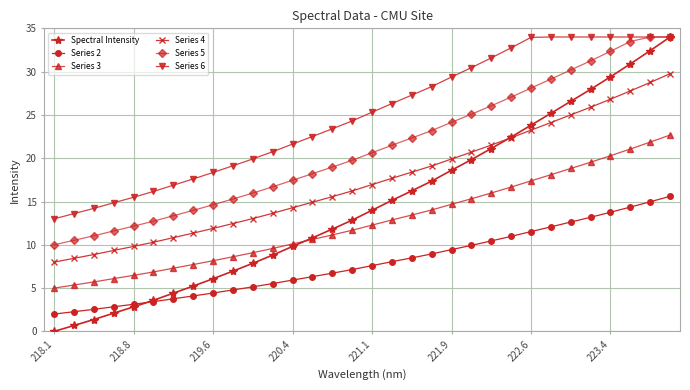

Reading left to right, extract all data points from this chart.

Spectral Intensity: 0.0	0.7	1.4	2.1	2.8	3.6	4.4	5.2	6.1	7.0	7.9	8.8	9.8	10.8	11.8	12.8	14.0	15.1	16.2	17.4	18.6	19.8	21.1	22.4	23.8	25.2	26.6	28.0	29.4	30.9	32.4	34.0
Series 2: 2.0	2.3	2.5	2.8	3.1	3.4	3.8	4.1	4.4	4.8	5.1	5.5	5.9	6.3	6.7	7.1	7.6	8.1	8.5	8.9	9.4	9.9	10.4	11.0	11.5	12.1	12.6	13.2	13.8	14.4	15.0	15.6
Series 3: 5.0	5.4	5.7	6.1	6.5	6.9	7.3	7.7	8.2	8.6	9.1	9.6	10.1	10.6	11.1	11.7	12.3	12.9	13.4	14.0	14.7	15.3	16.0	16.7	17.4	18.1	18.8	19.5	20.3	21.1	21.9	22.7
Series 4: 8.0	8.4	8.9	9.3	9.8	10.3	10.8	11.4	11.9	12.5	13.0	13.6	14.3	14.9	15.6	16.2	17.0	17.7	18.4	19.1	19.9	20.7	21.5	22.4	23.2	24.1	25.0	25.9	26.8	27.8	28.7	29.8
Series 5: 10.0	10.5	11.0	11.6	12.2	12.7	13.4	14.0	14.6	15.3	16.0	16.7	17.5	18.2	19.0	19.8	20.6	21.5	22.3	23.2	24.1	25.1	26.1	27.1	28.1	29.1	30.2	31.2	32.3	33.5	34.0	34.0
Series 6: 13.0	13.6	14.2	14.9	15.5	16.2	16.9	17.6	18.4	19.1	19.9	20.8	21.6	22.5	23.4	24.3	25.3	26.3	27.3	28.3	29.4	30.5	31.6	32.7	34.0	34.0	34.0	34.0	34.0	34.0	34.0	34.0